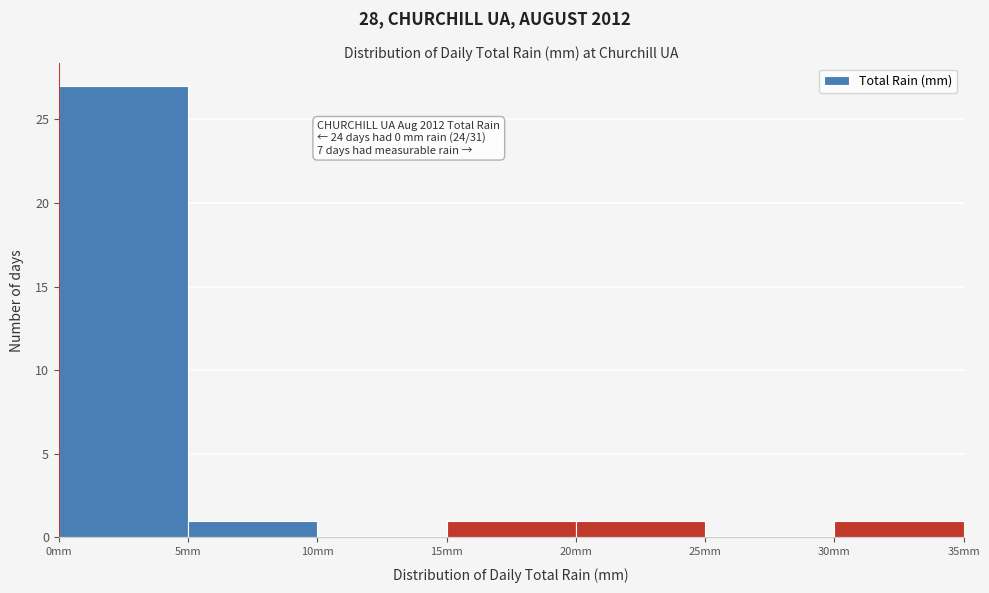

Over which range of the x-axis is the bar tallest?

0 to 5